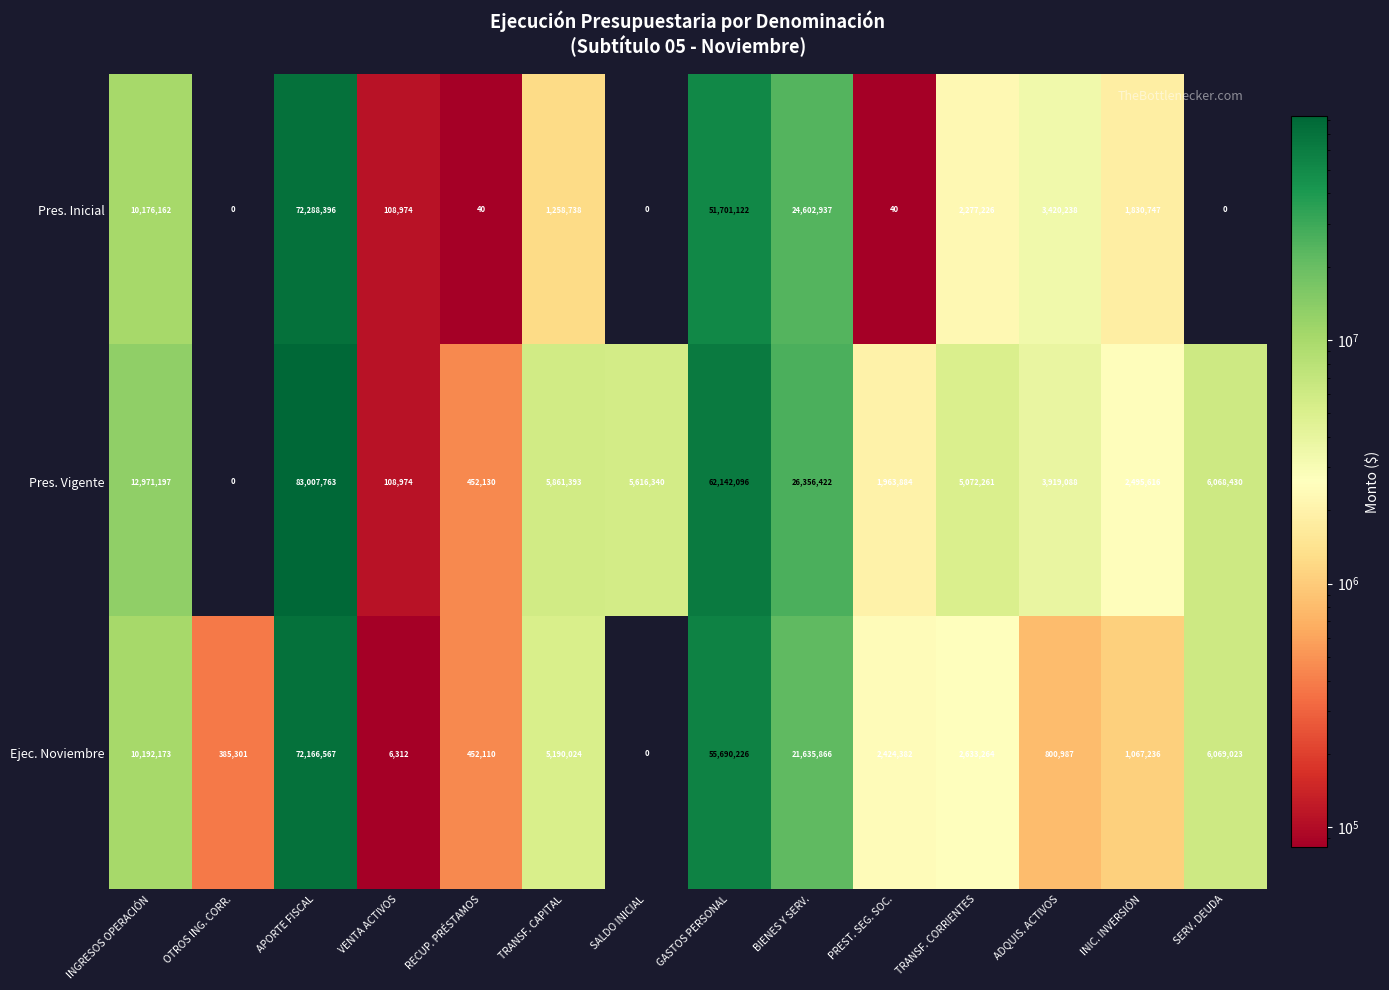

Which series has the widest spread of values?

Pres. Vigente